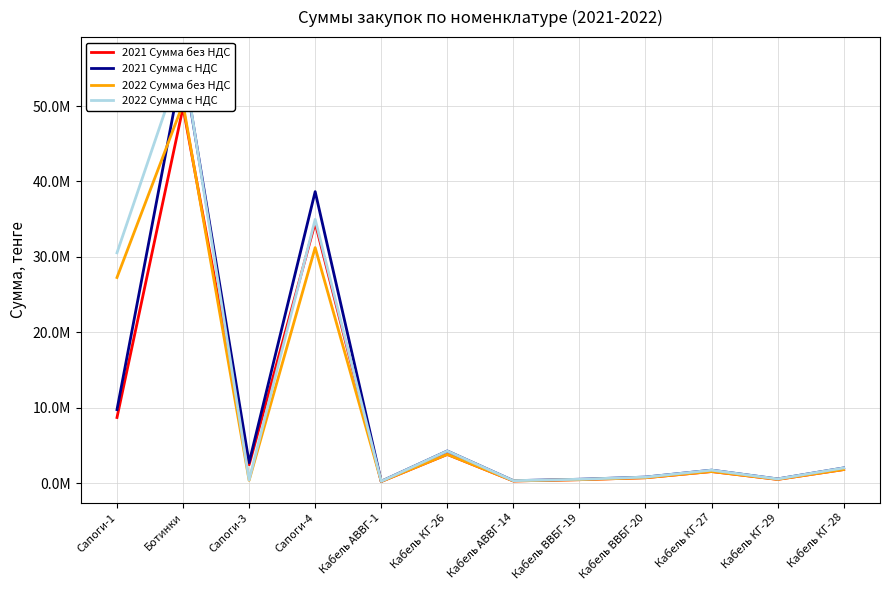

At how many categories does at least one series exceed 45001855?

1